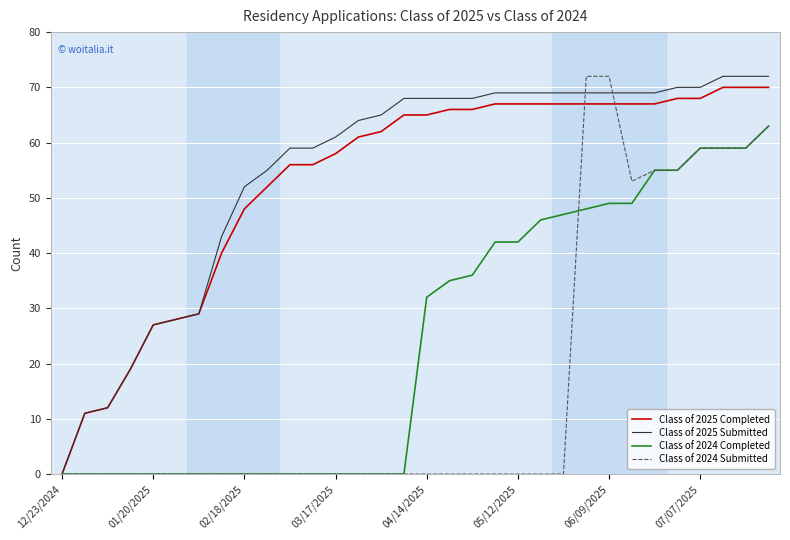

What is the maximum value shown in the chart?

72